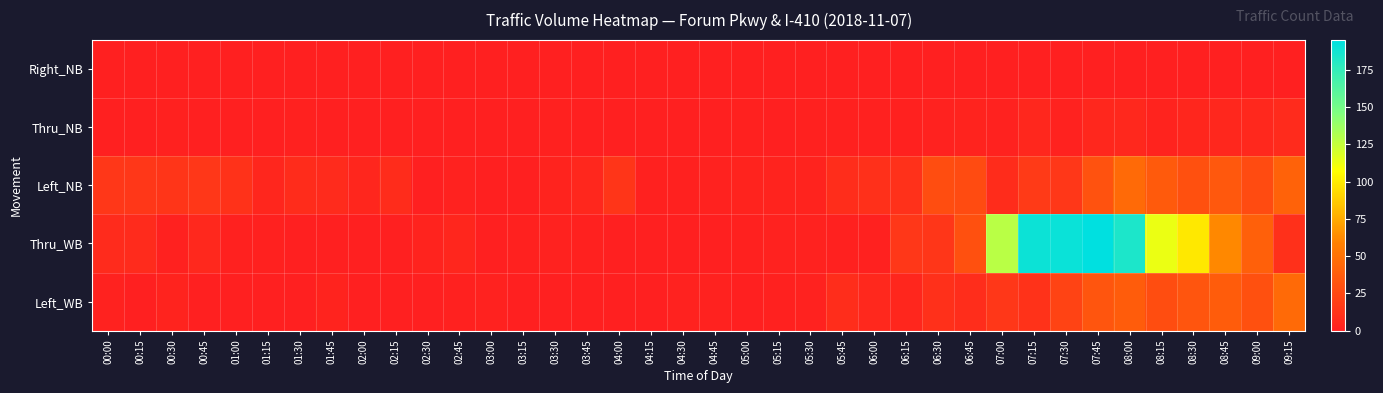

Reading left to right, transcribe all the data shown in this chart.

Right_NB: 00:00=0	00:15=0	00:30=0	00:45=0	01:00=0	01:15=0	01:30=0	01:45=0	02:00=0	02:15=0	02:30=0	02:45=0	03:00=0	03:15=0	03:30=0	03:45=0	04:00=0	04:15=0	04:30=0	04:45=0	05:00=0	05:15=0	05:30=0	05:45=0	06:00=0	06:15=0	06:30=0	06:45=0	07:00=0	07:15=0	07:30=0	07:45=0	08:00=0	08:15=0	08:30=0	08:45=0	09:00=0	09:15=0
Thru_NB: 00:00=0	00:15=0	00:30=1	00:45=0	01:00=0	01:15=0	01:30=1	01:45=0	02:00=0	02:15=0	02:30=0	02:45=0	03:00=0	03:15=0	03:30=1	03:45=0	04:00=0	04:15=0	04:30=0	04:45=0	05:00=1	05:15=0	05:30=1	05:45=1	06:00=1	06:15=1	06:30=2	06:45=3	07:00=2	07:15=5	07:30=2	07:45=5	08:00=6	08:15=3	08:30=4	08:45=5	09:00=6	09:15=7
Left_NB: 00:00=15	00:15=15	00:30=13	00:45=15	01:00=12	01:15=4	01:30=8	01:45=7	02:00=4	02:15=8	02:30=0	02:45=2	03:00=0	03:15=0	03:30=3	03:45=5	04:00=13	04:15=1	04:30=1	04:45=2	05:00=3	05:15=3	05:30=3	05:45=9	06:00=10	06:15=11	06:30=28	06:45=27	07:00=8	07:15=16	07:30=15	07:45=31	08:00=45	08:15=36	08:30=30	08:45=35	09:00=27	09:15=41
Thru_WB: 00:00=7	00:15=7	00:30=1	00:45=6	01:00=1	01:15=1	01:30=0	01:45=0	02:00=0	02:15=0	02:30=3	02:45=4	03:00=0	03:15=1	03:30=2	03:45=1	04:00=0	04:15=0	04:30=0	04:45=0	05:00=1	05:15=2	05:30=2	05:45=1	06:00=1	06:15=15	06:30=14	06:45=30	07:00=128	07:15=190	07:30=191	07:45=195	08:00=184	08:15=113	08:30=99	08:45=62	09:00=39	09:15=10
Left_WB: 00:00=2	00:15=0	00:30=3	00:45=0	01:00=0	01:15=0	01:30=0	01:45=3	02:00=0	02:15=0	02:30=0	02:45=1	03:00=2	03:15=0	03:30=0	03:45=0	04:00=0	04:15=0	04:30=2	04:45=2	05:00=0	05:15=1	05:30=2	05:45=9	06:00=6	06:15=4	06:30=10	06:45=9	07:00=15	07:15=12	07:30=22	07:45=33	08:00=37	08:15=28	08:30=33	08:45=37	09:00=30	09:15=45